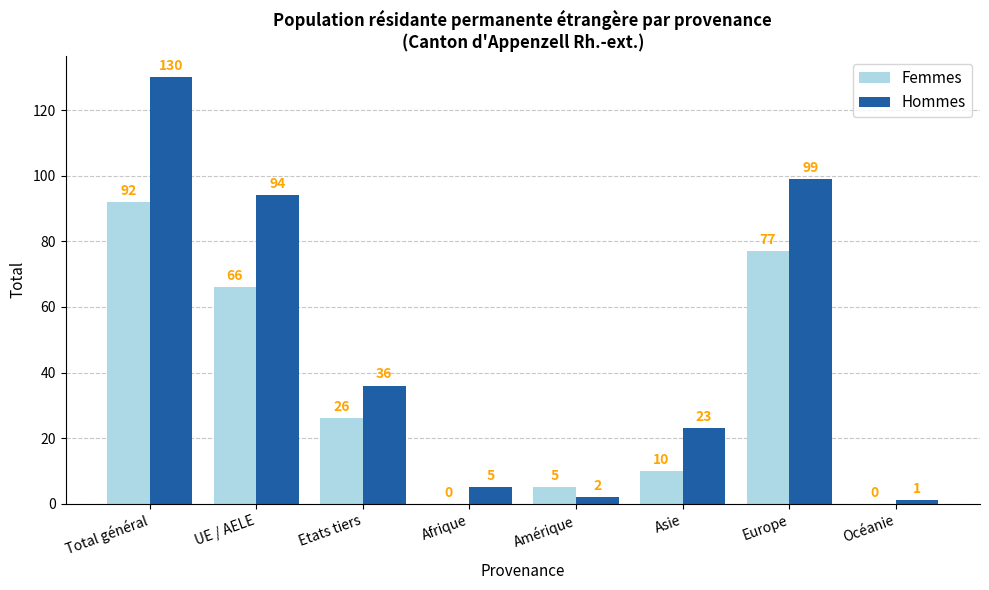

Is the value of Femmes at Afrique greater than the value of Hommes at Océanie?

No